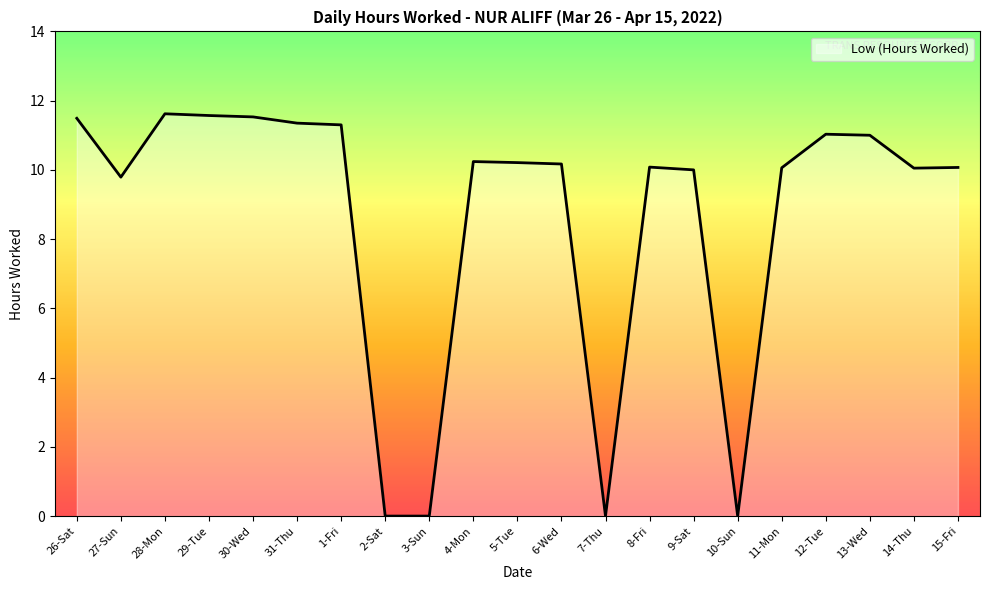

The chart shows a value of 4.2 at 27-Sun. True or false?

False